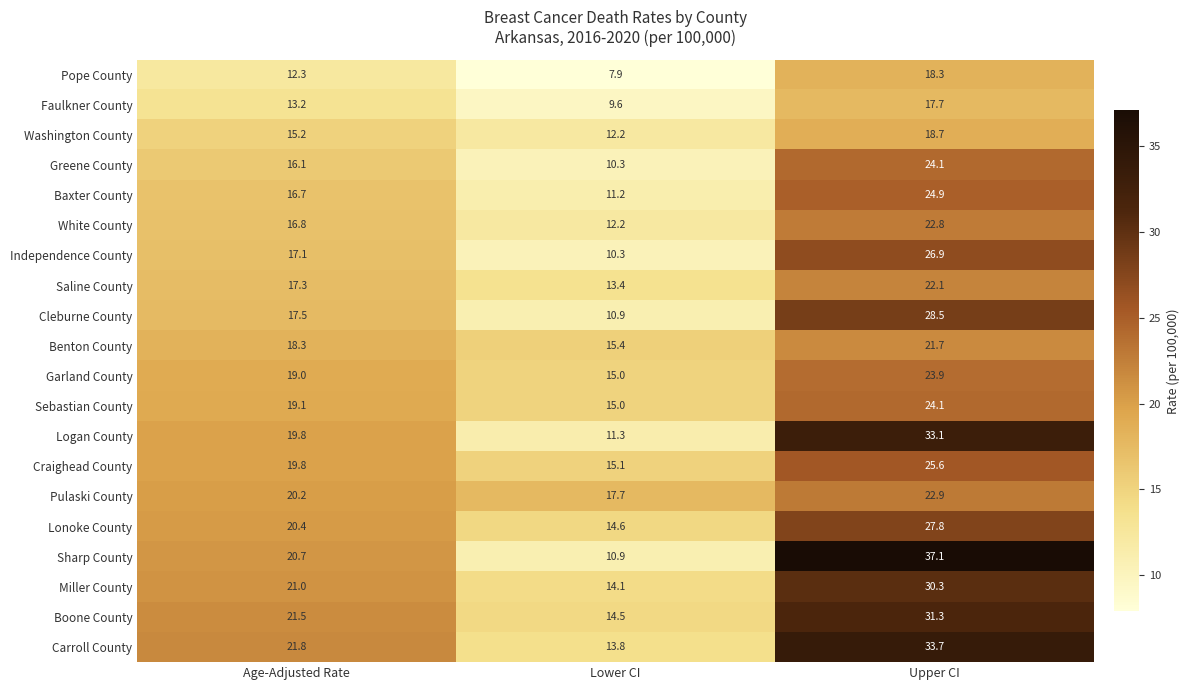

Rank the categories by Cleburne County value from highest to lowest.

Upper CI, Age-Adjusted Rate, Lower CI